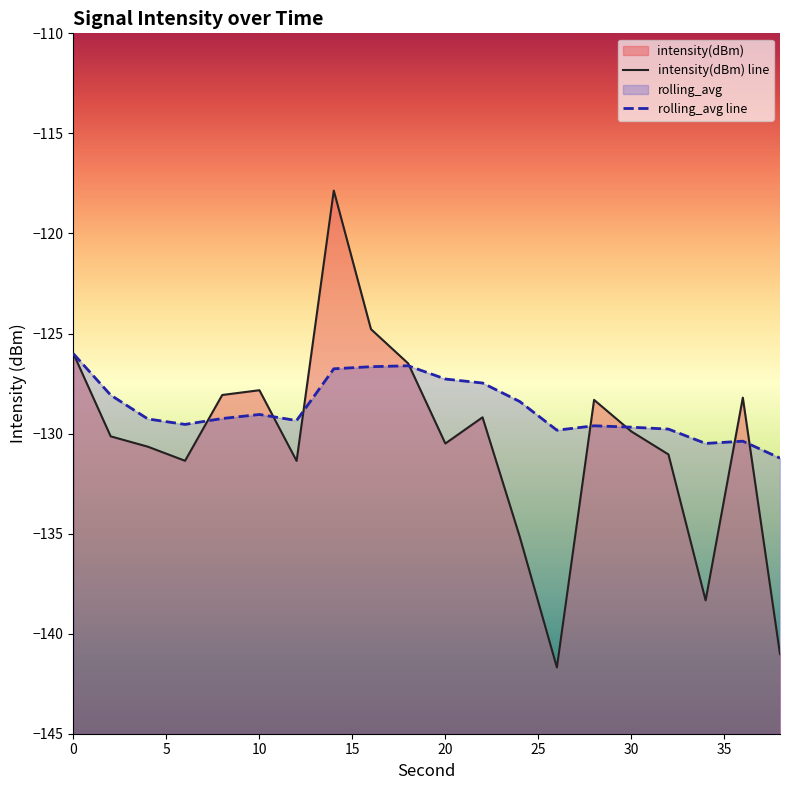

Reading left to right, extract all data points from this chart.

intensity(dBm): 0=-126.0	2=-130.1	4=-130.7	6=-131.4	8=-128.1	10=-127.8	12=-131.4	14=-117.9	16=-124.8	18=-126.5	20=-130.5	22=-129.2	24=-135.2	26=-141.7	28=-128.3	30=-129.9	32=-131.0	34=-138.3	36=-128.2	38=-141.0
rolling_avg: 0=-126.0	2=-128.1	4=-129.3	6=-129.5	8=-129.2	10=-129.0	12=-129.3	14=-126.8	16=-126.7	18=-126.6	20=-127.3	22=-127.5	24=-128.4	26=-129.8	28=-129.6	30=-129.7	32=-129.8	34=-130.5	36=-130.4	38=-131.2